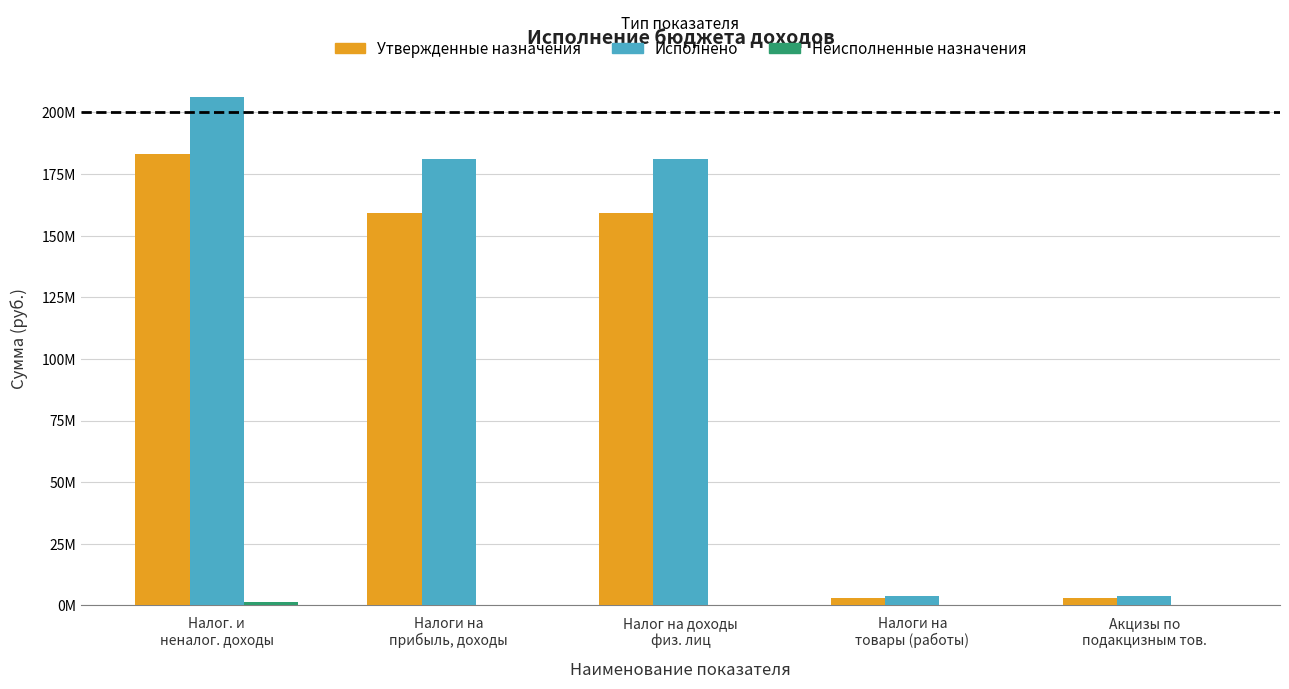

What position from the right is Налог на доходы
физ. лиц?

3